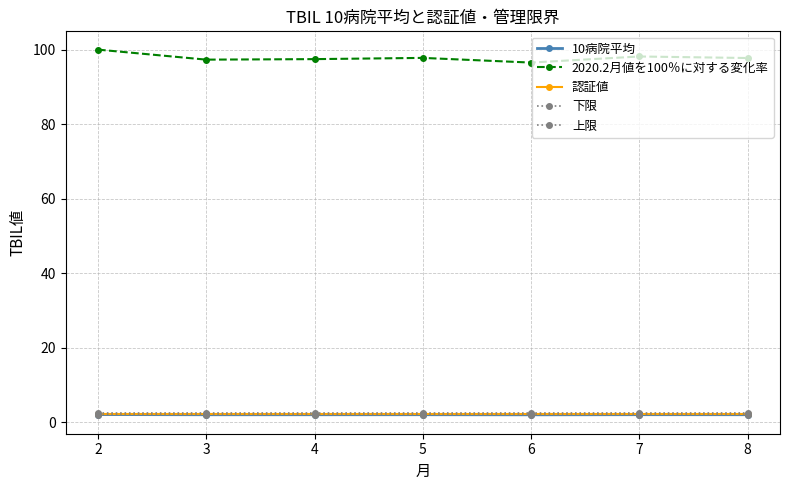

Reading left to right, what are all the values shown in this chart?

10病院平均: 2=2.0	3=2.0	4=2.0	5=2.0	6=2.0	7=2.0	8=2.0
2020.2月値を100％に対する変化率: 2=100.0	3=97.3	4=97.5	5=97.8	6=96.5	7=98.2	8=97.7
認証値: 2=2.1	3=2.1	4=2.1	5=2.1	6=2.1	7=2.1	8=2.1
下限: 2=1.8	3=1.8	4=1.8	5=1.8	6=1.8	7=1.8	8=1.8
上限: 2=2.4	3=2.4	4=2.4	5=2.4	6=2.4	7=2.4	8=2.4